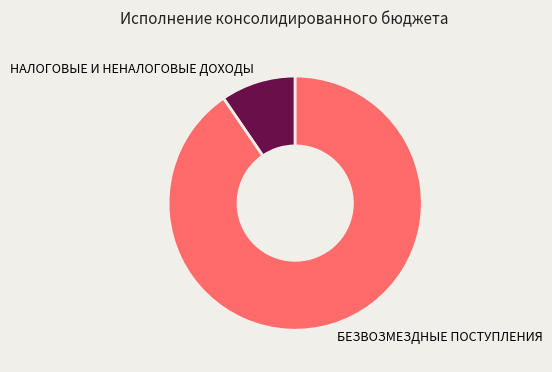

Rank the categories by value from highest to lowest.

БЕЗВОЗМЕЗДНЫЕ ПОСТУПЛЕНИЯ, НАЛОГОВЫЕ И НЕНАЛОГОВЫЕ ДОХОДЫ